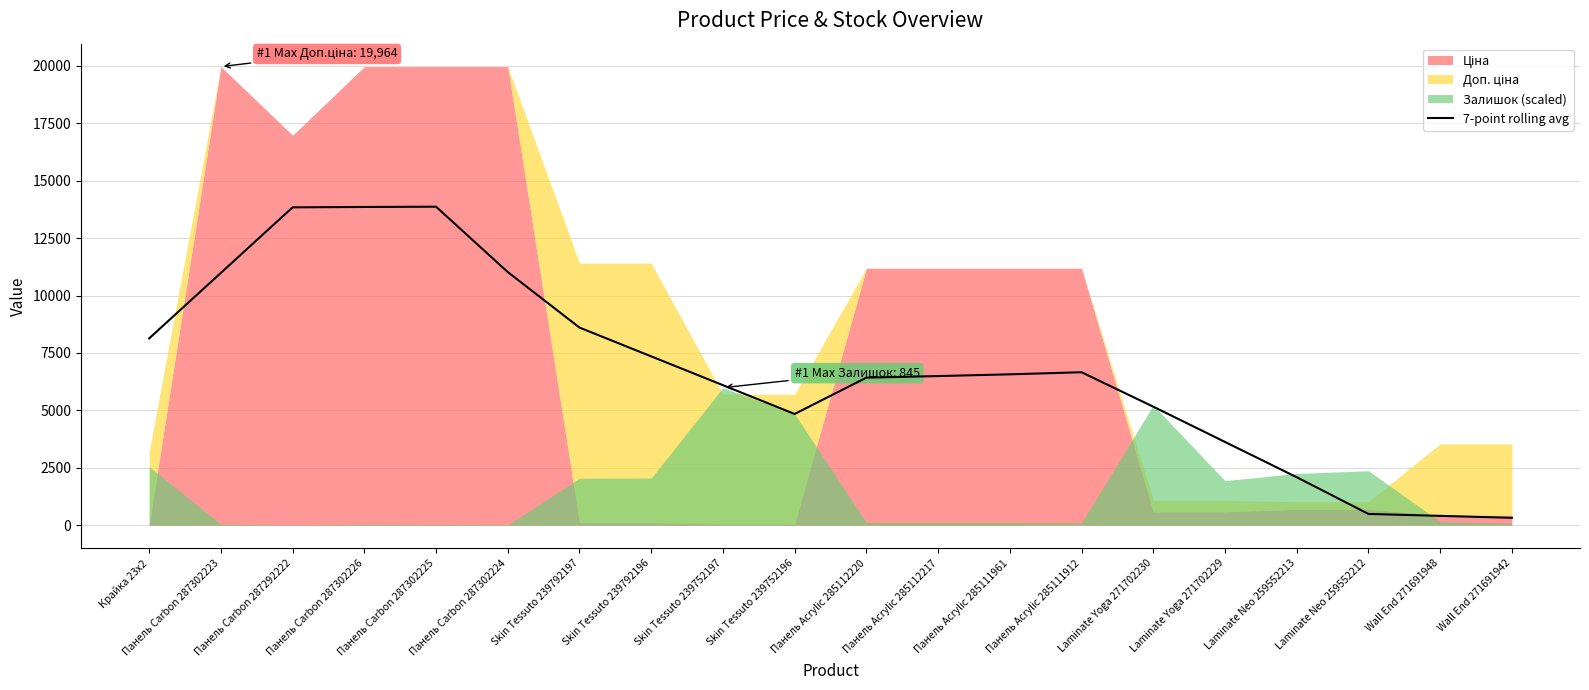

Where is the first local minimum?

Skin Tessuto 239752196